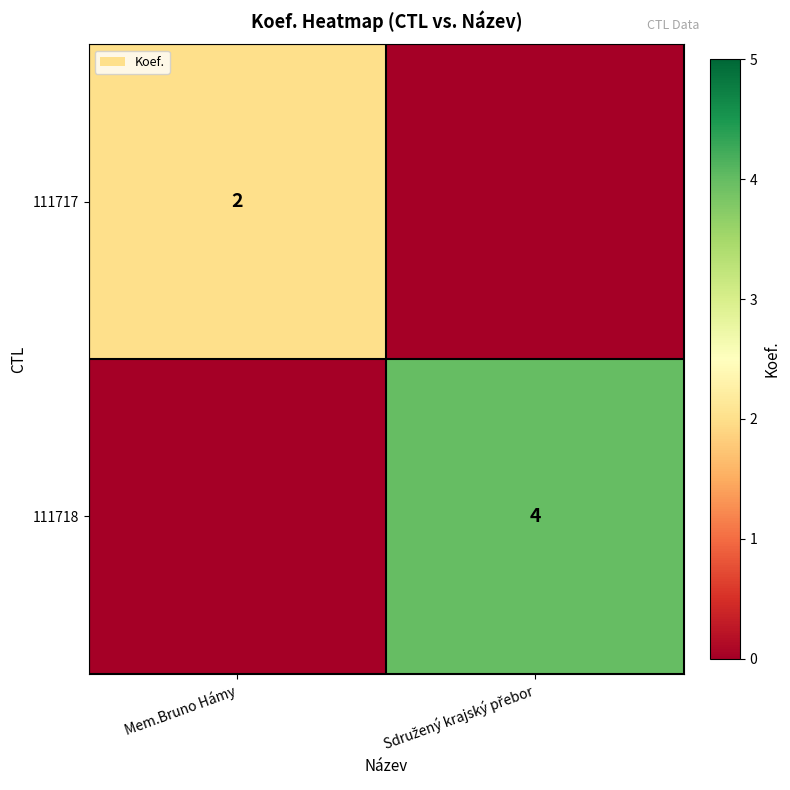

How many distinct data groups are displayed?

2